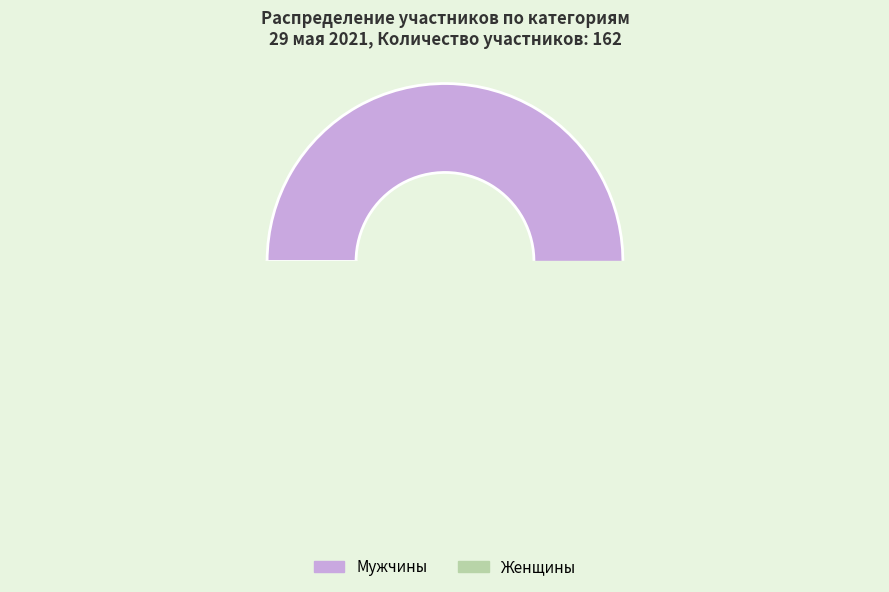

Between Женщины and Мужчины, which is larger?

Мужчины